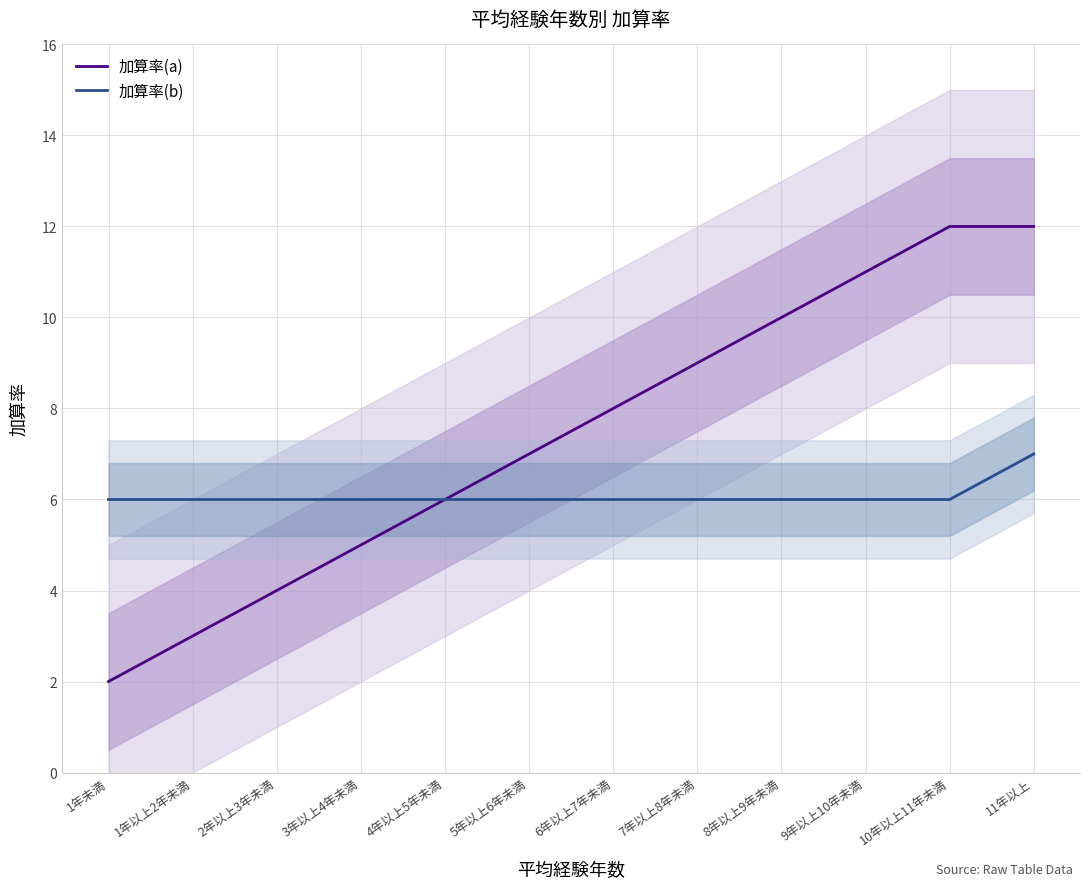

List the labels in order of 加算率(a) value, smallest first.

1年未満, 1年以上2年未満, 2年以上3年未満, 3年以上4年未満, 4年以上5年未満, 5年以上6年未満, 6年以上7年未満, 7年以上8年未満, 8年以上9年未満, 9年以上10年未満, 10年以上11年未満, 11年以上